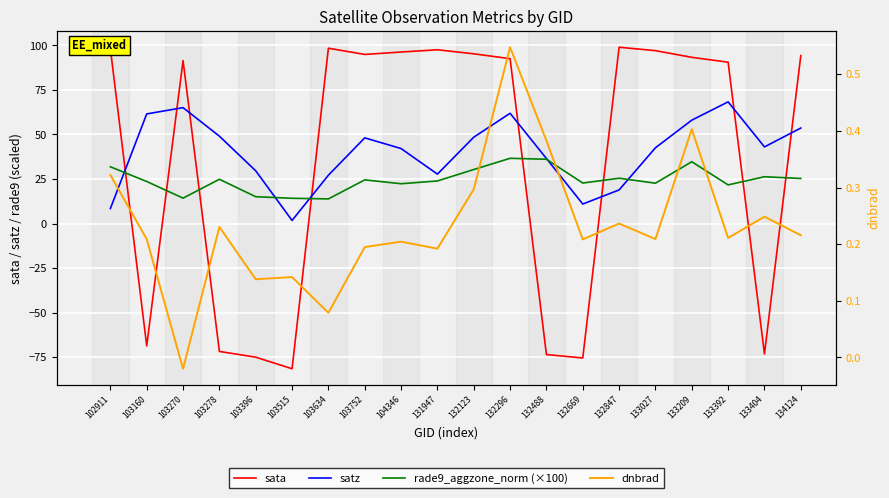

What is the minimum value for satz?

1.8